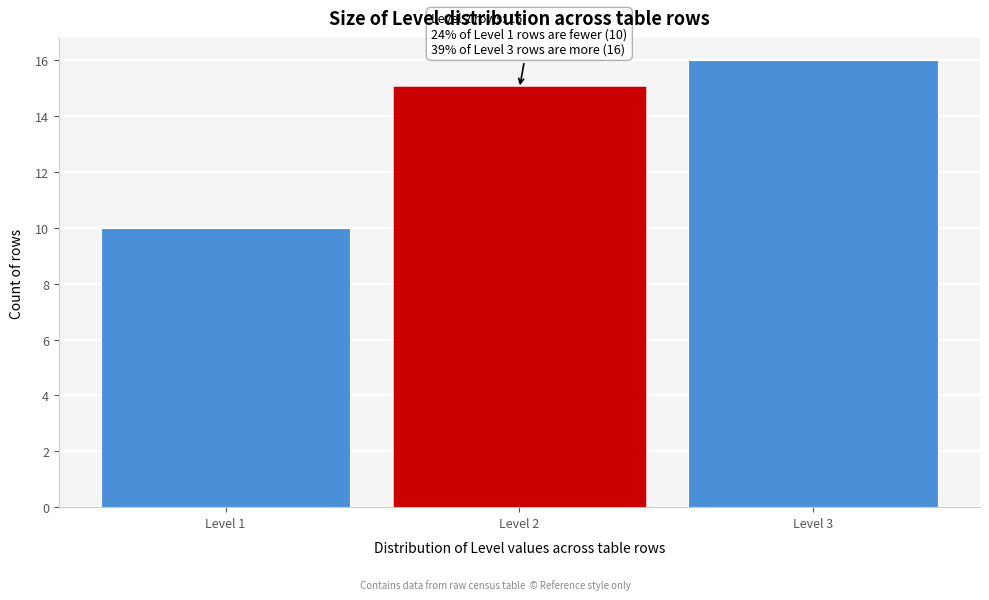

Reading left to right, extract all data points from this chart.

Level 1=10	Level 2=15	Level 3=16